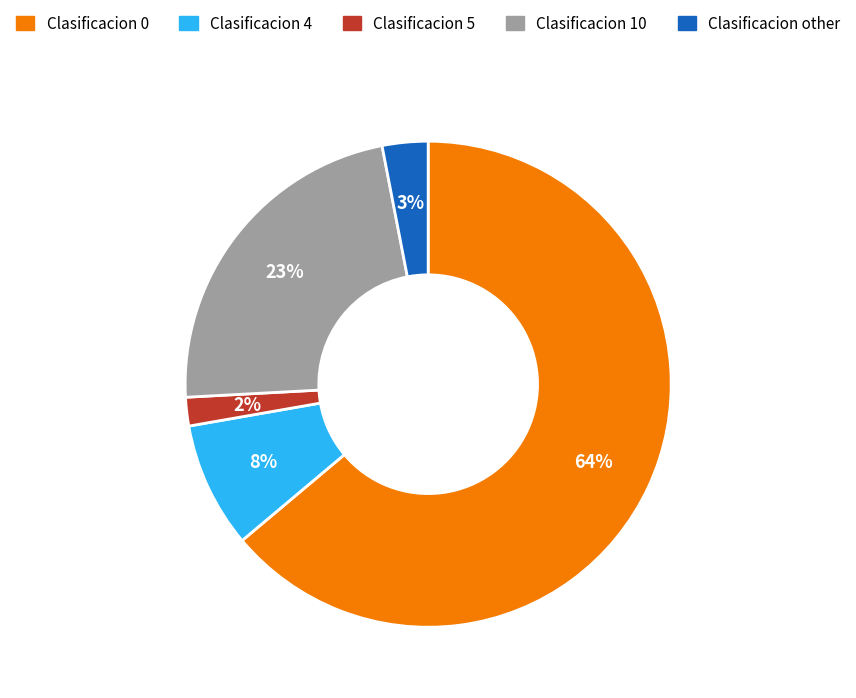

To the nearest percent, what is the average slice percentage?

20%